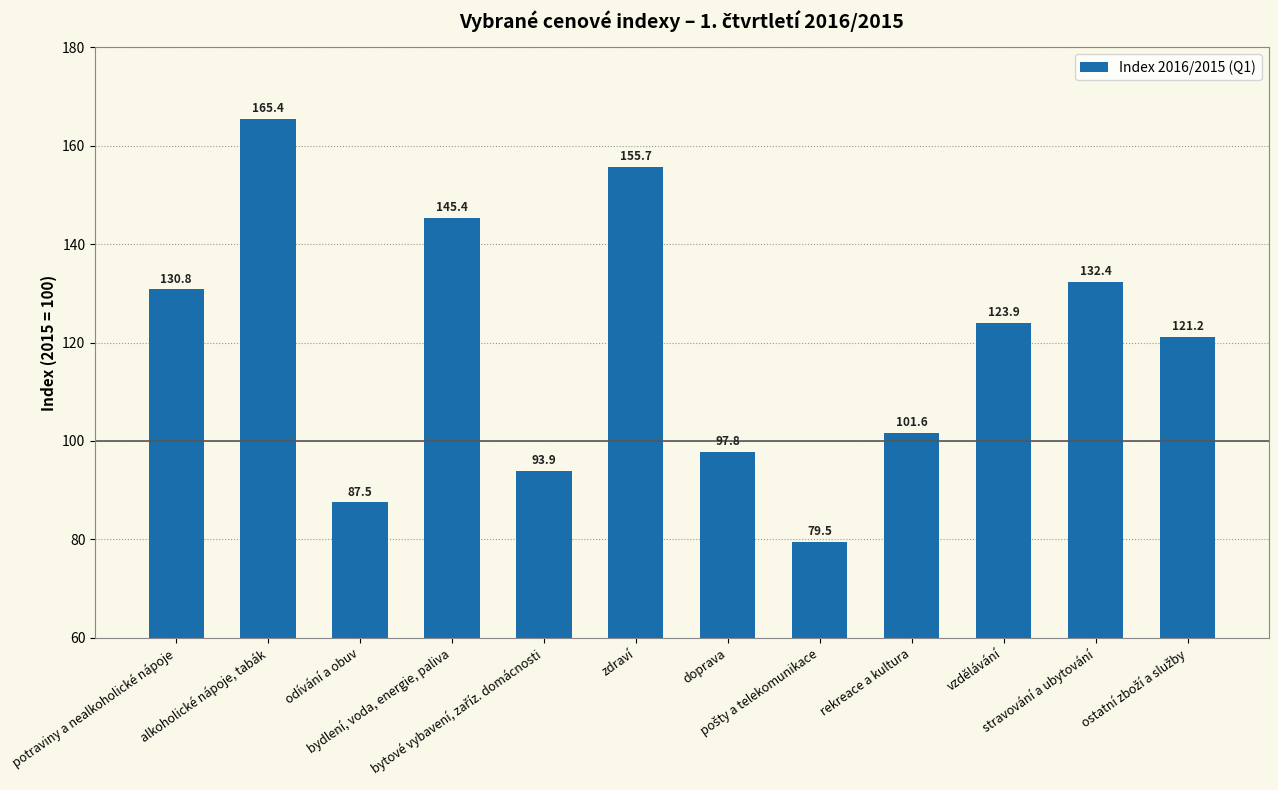

What is the sum of all values?

1435.1